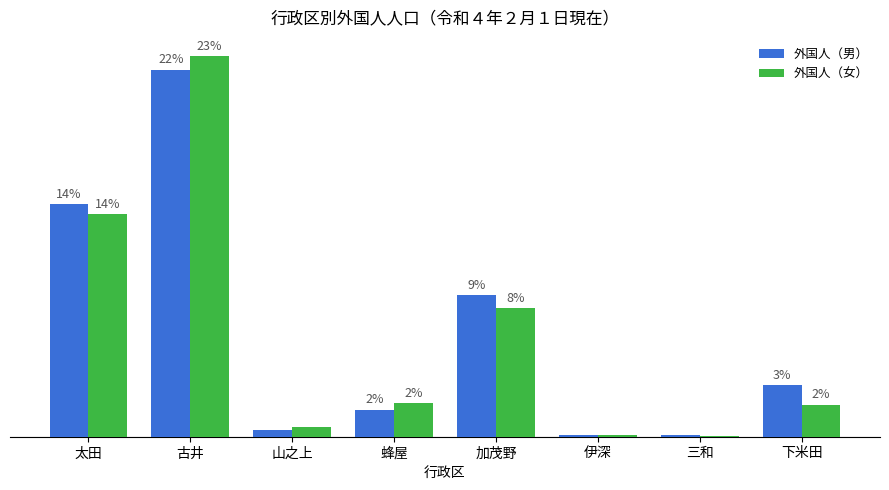

What is the label of the 8th bar from the right?

太田